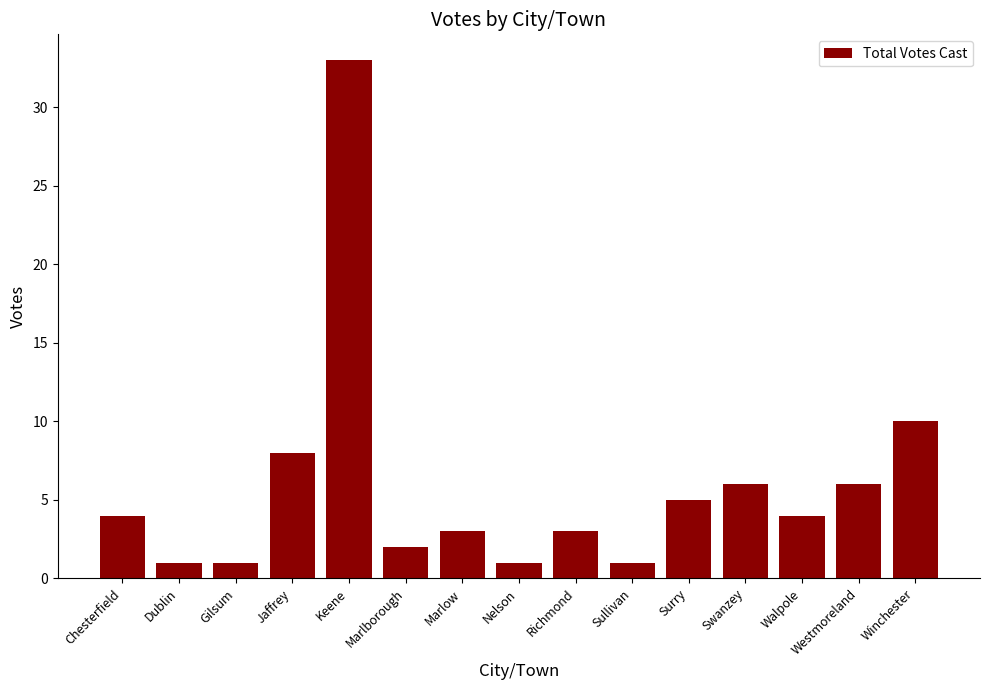

Approximately how many times larger is the value at Keene compared to Gilsum?

33.0